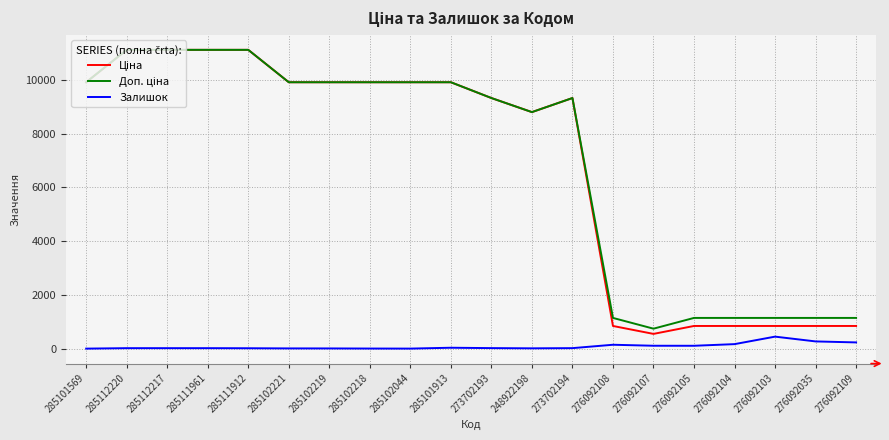

What is the maximum value shown in the chart?

11113.6